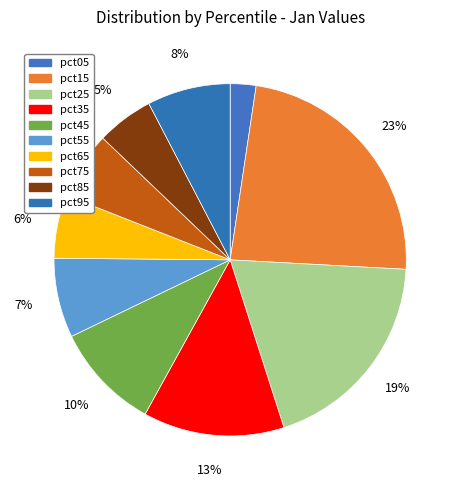

How many segments does this pie chart have?

10